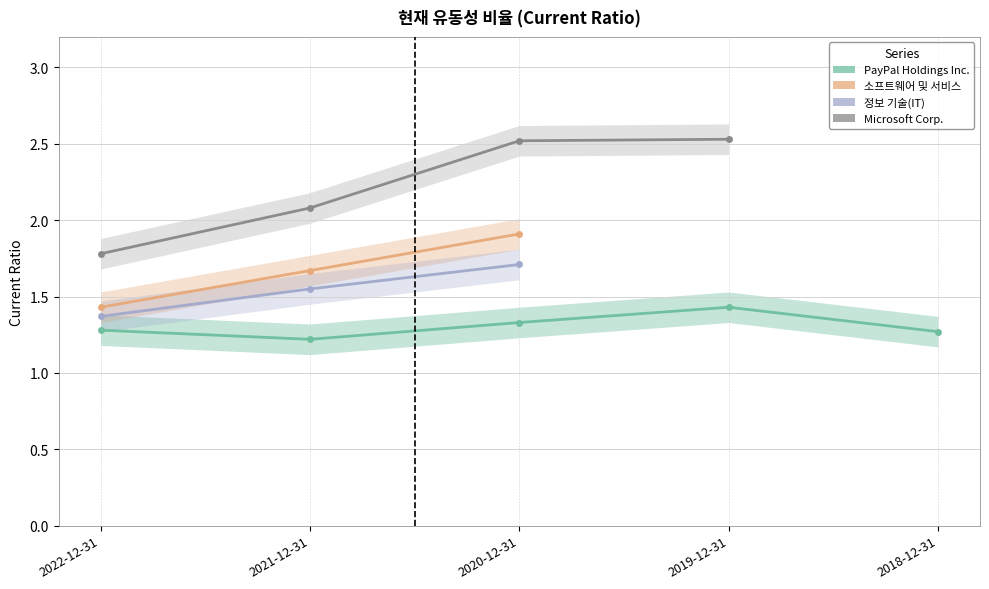

True or false: Microsoft Corp. and 소프트웨어 및 서비스 intersect in this chart.

False